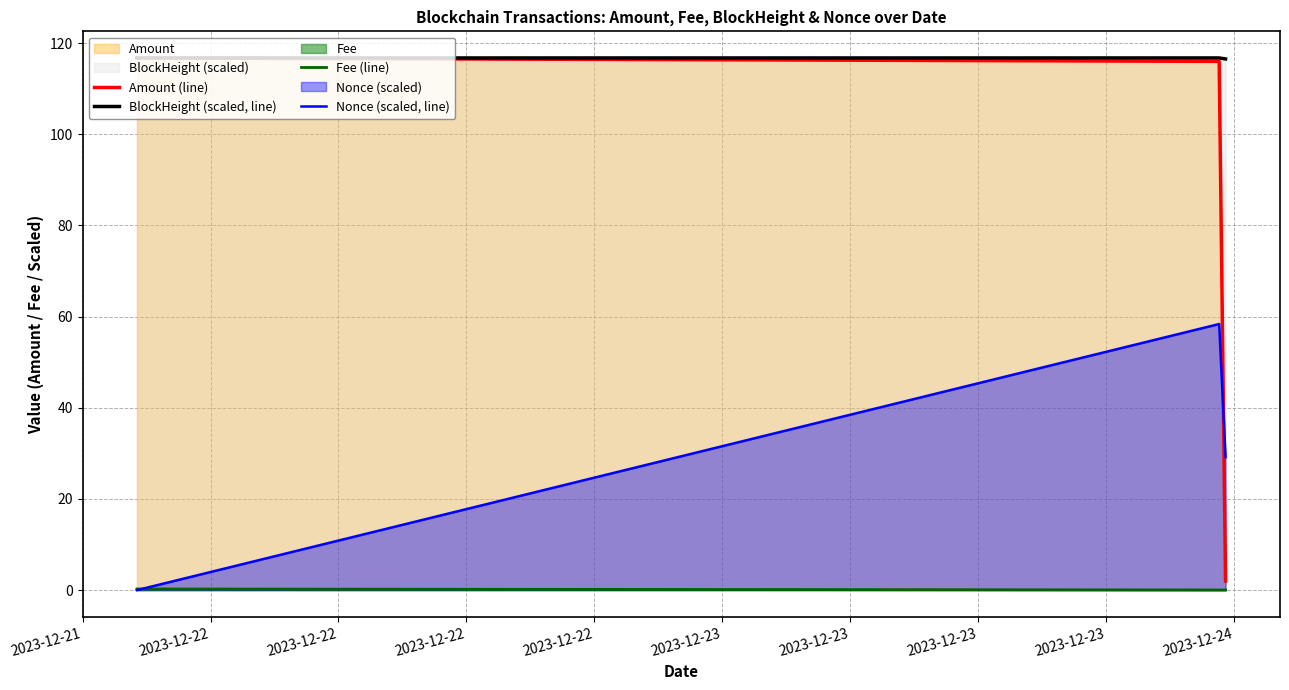

Which category has the highest value in the BlockHeight (scaled, line) series?

2023-12-21